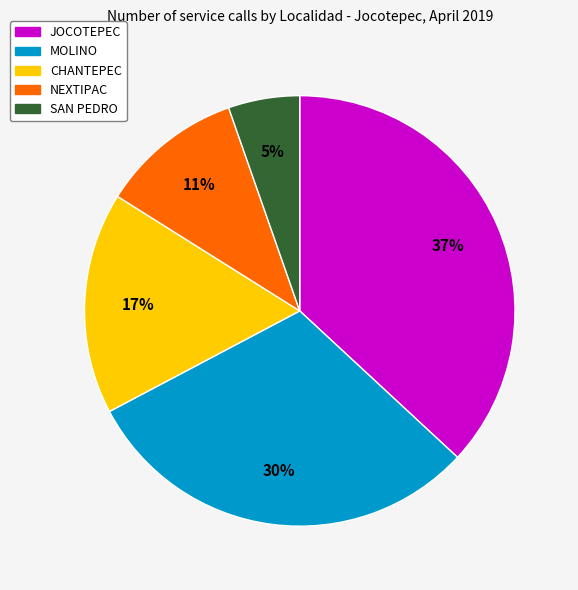

To the nearest percent, what portion does MOLINO represent?

30%